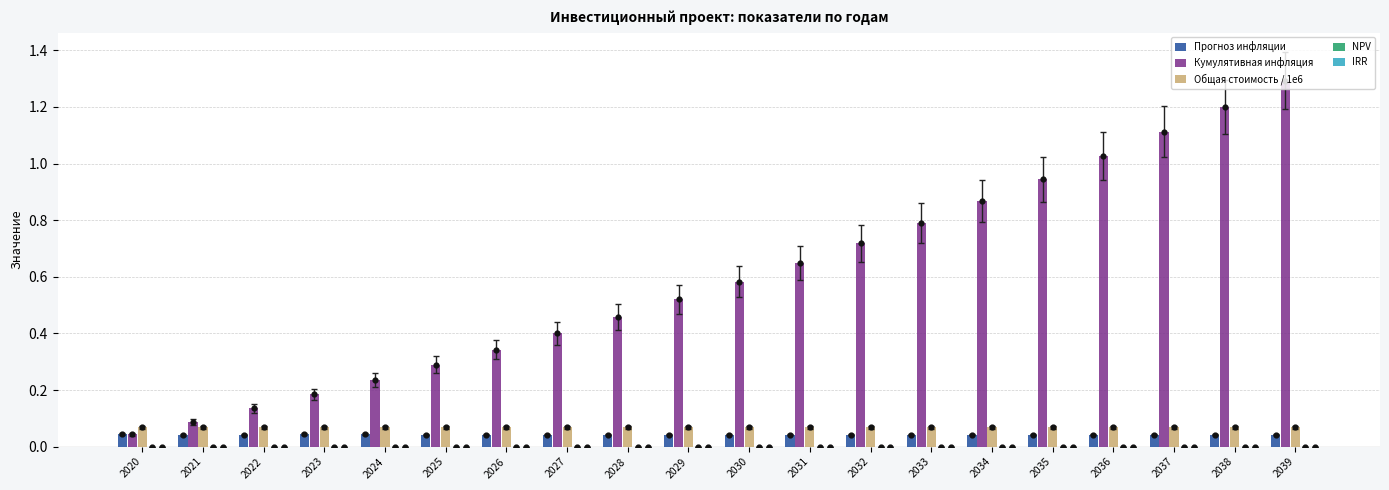

Which series has the largest total across all categories?

Кумулятивная инфляция